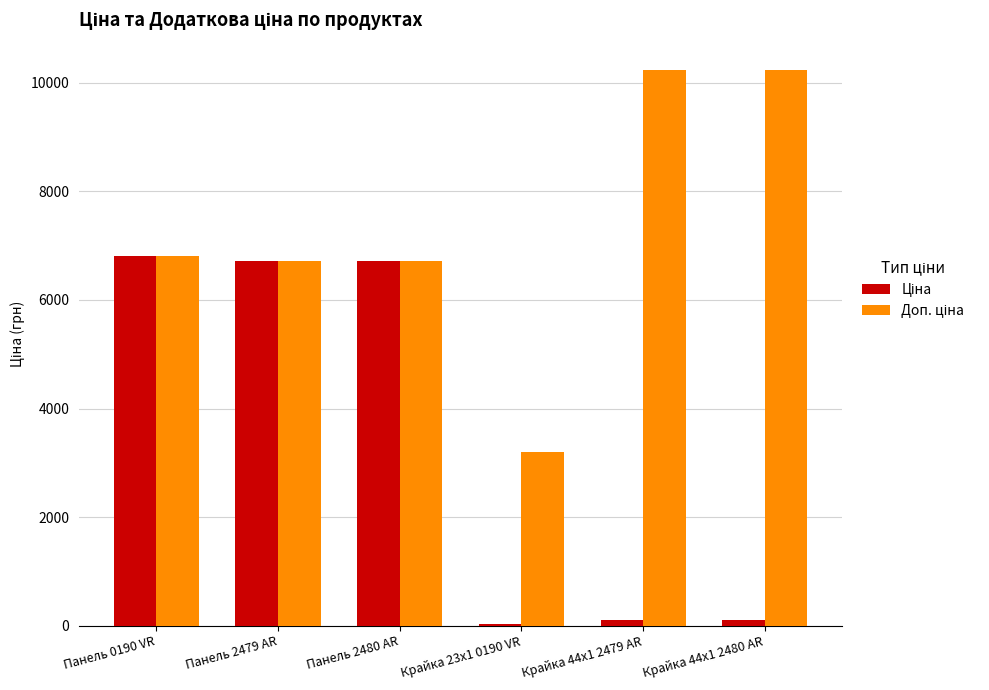

What is the total value across all series at Панель 2480 AR?

13426.1